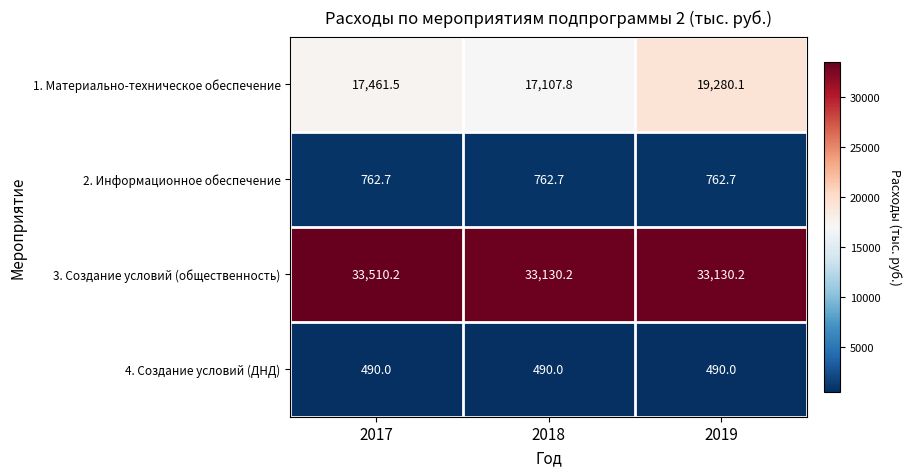

Reading right to left, transcribe all the data shown in this chart.

1. Материально-техническое обеспечение: 2019=19280.1	2018=17107.8	2017=17461.5
2. Информационное обеспечение: 2019=762.7	2018=762.7	2017=762.7
3. Создание условий (общественность): 2019=33130.2	2018=33130.2	2017=33510.2
4. Создание условий (ДНД): 2019=490.0	2018=490.0	2017=490.0